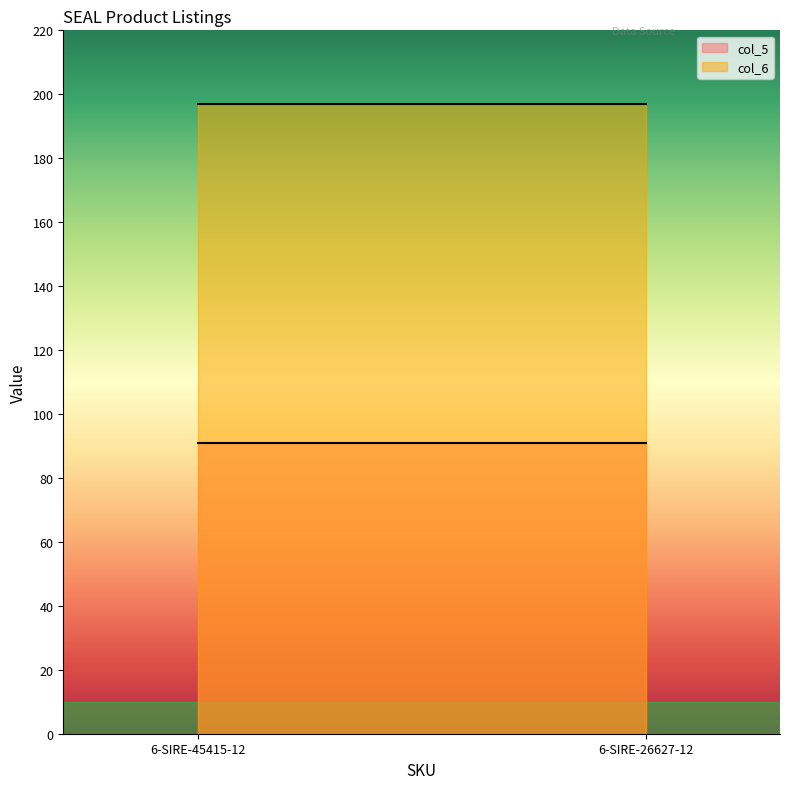

What is the label of the 1st point from the right?

6-SIRE-26627-12